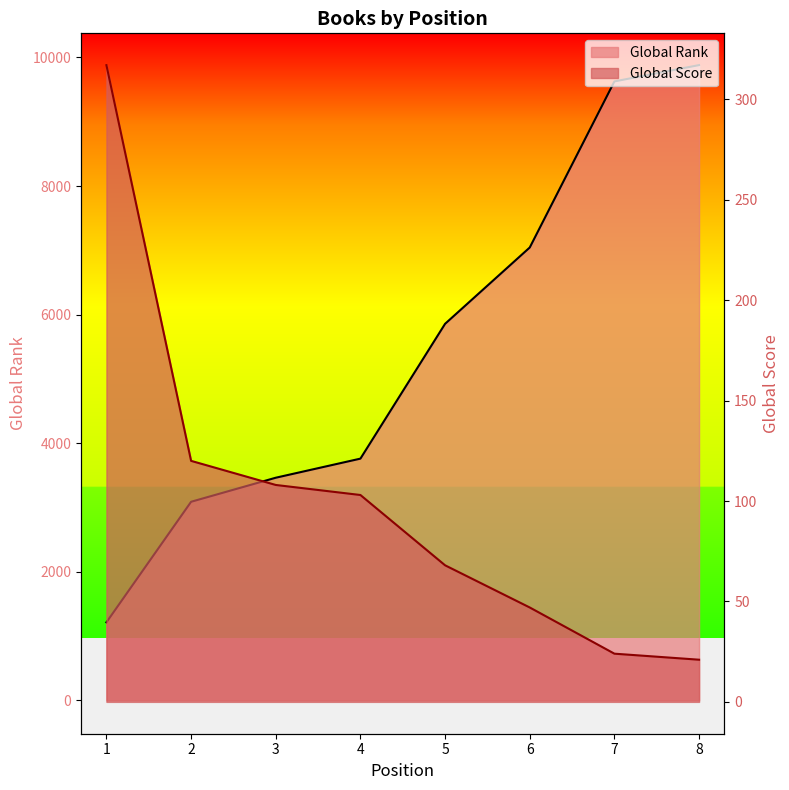

Which has a higher value, 4 or 1?

4